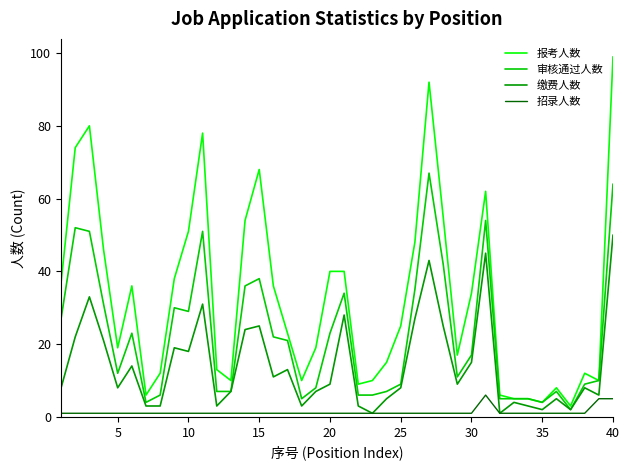

Rank the series by their maximum value, from lowest to highest.

招录人数, 缴费人数, 审核通过人数, 报考人数